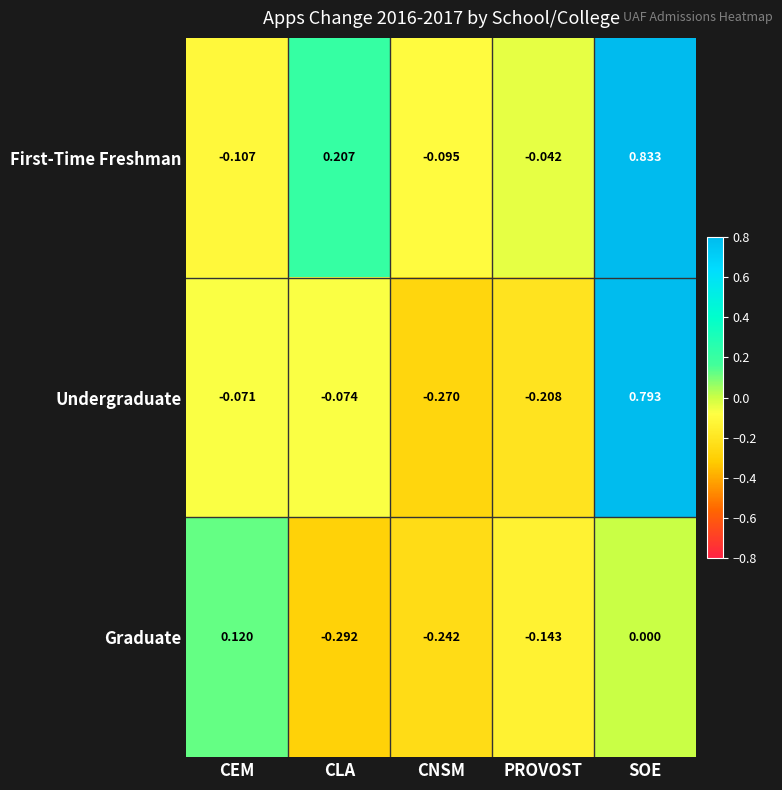

At which category does the chart reach its minimum across all series?

CLA